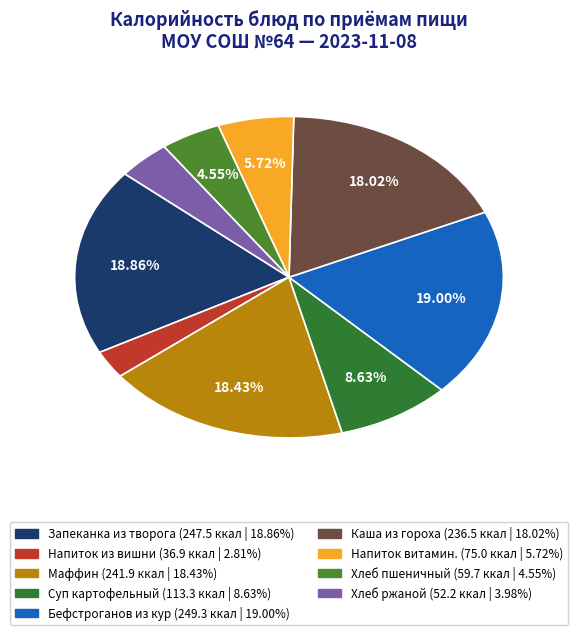

Count the number of slices in the pie.

9